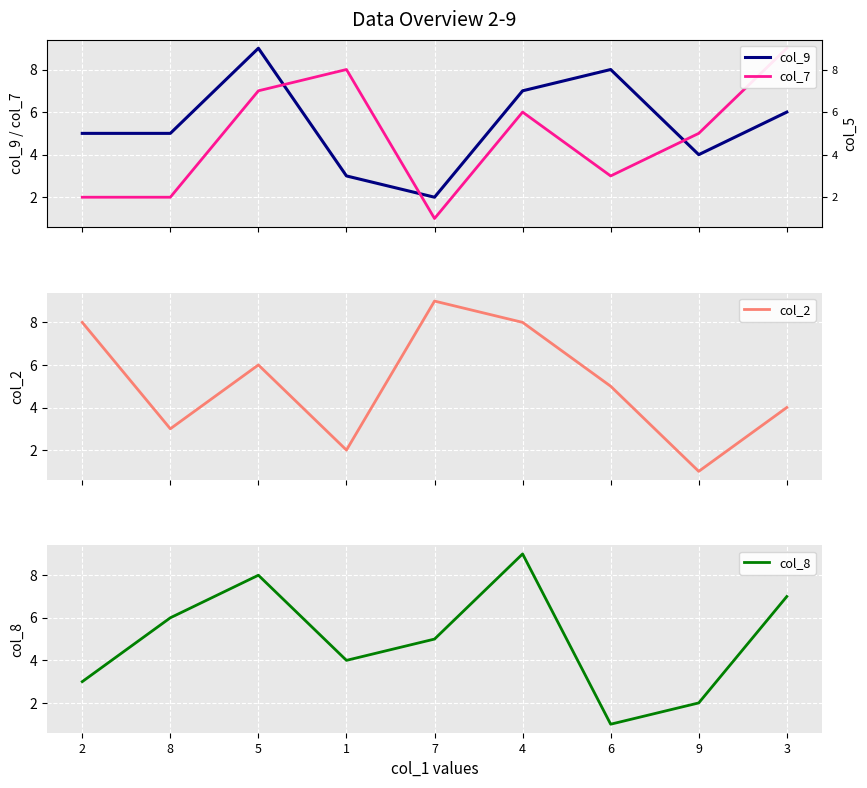

Rank the series by their average value, from highest to lowest.

col_9, col_2, col_8, col_7